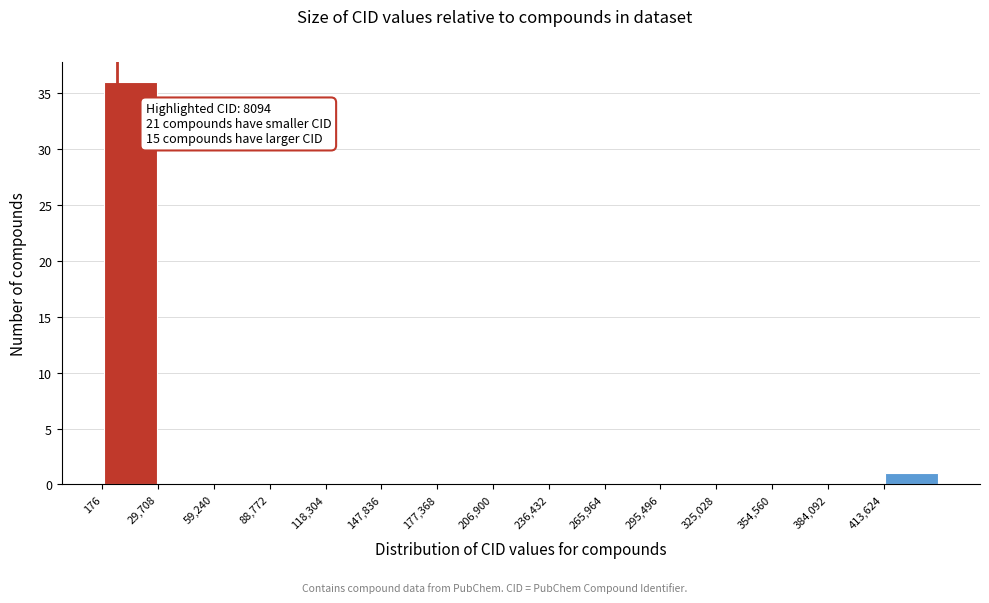

Over which range of the x-axis is the bar tallest?

0 to 30000